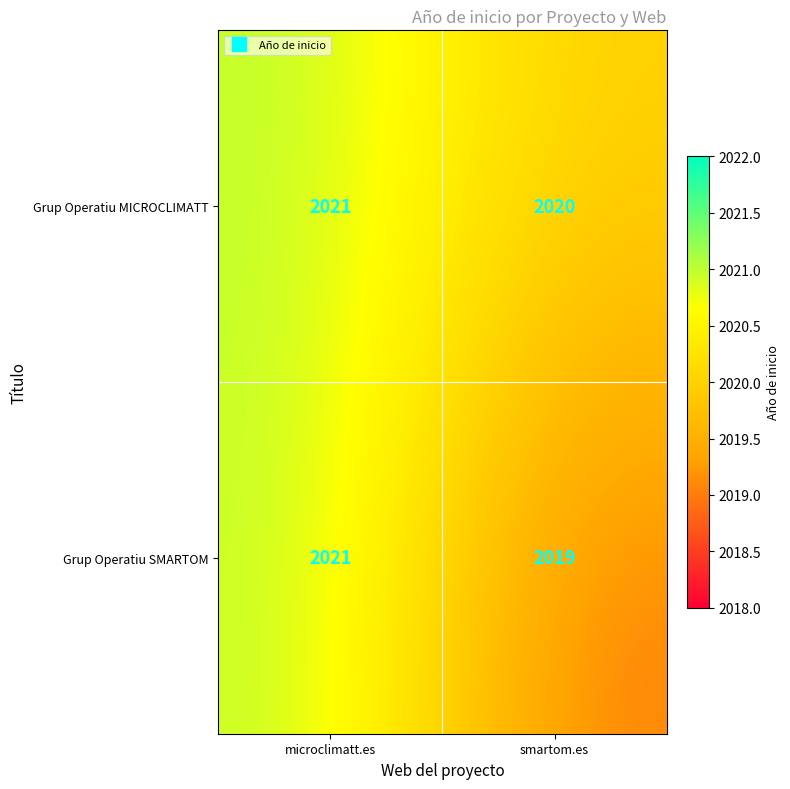

Rank the series at smartom.es from highest to lowest value.

Grup Operatiu MICROCLIMATT, Grup Operatiu SMARTOM